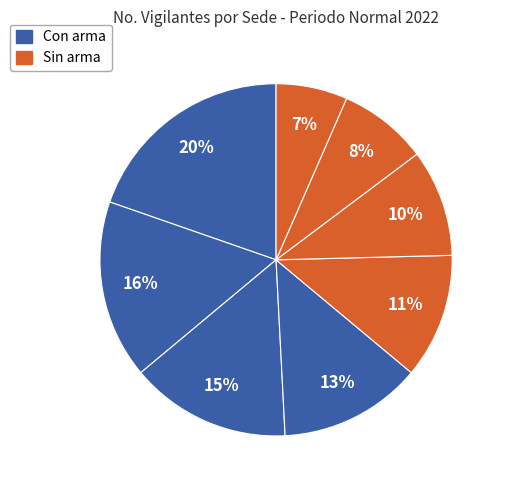

Is there a majority slice in this chart?

No